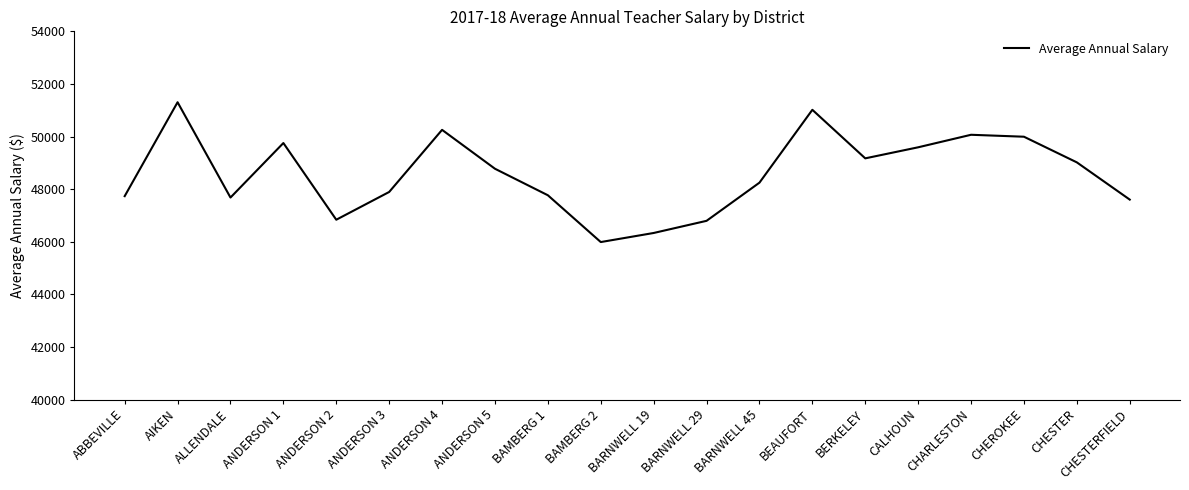

True or false: the data shows 9829 at ABBEVILLE.

False